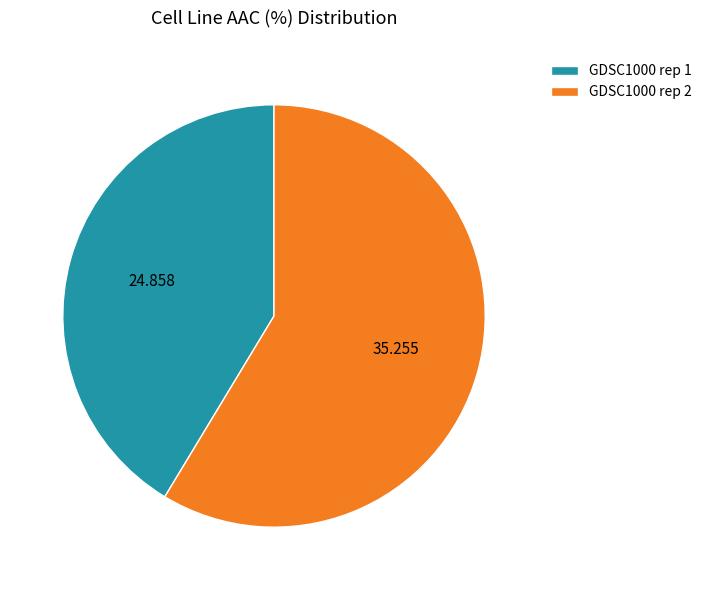

Is the sum of GDSC1000 rep 1 and GDSC1000 rep 2 greater than half?

Yes